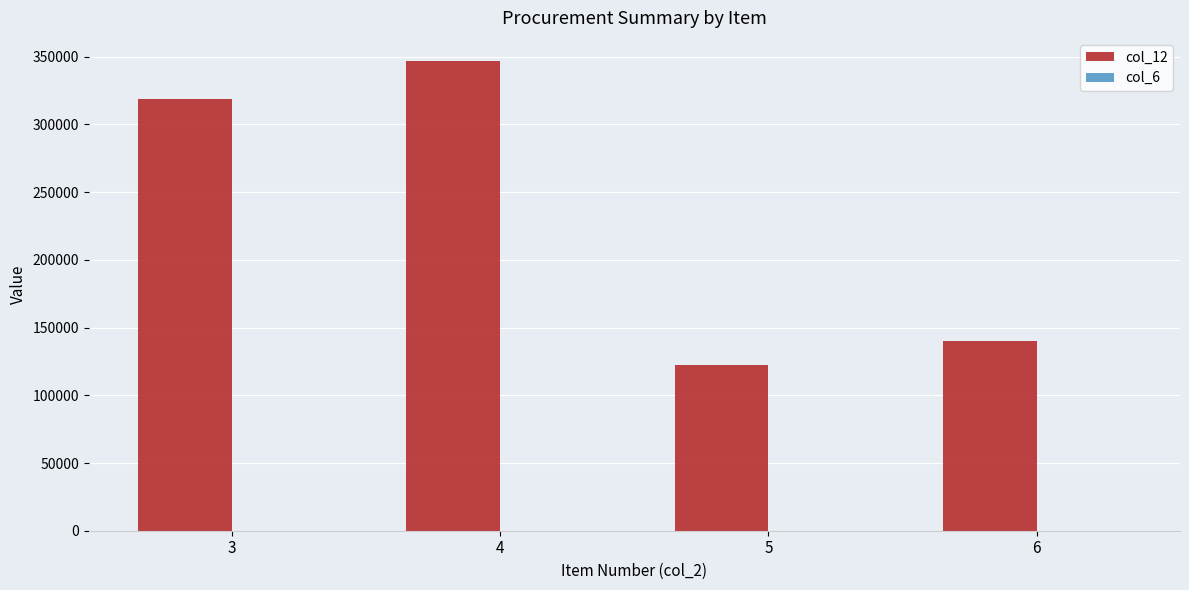

How many distinct data groups are displayed?

2